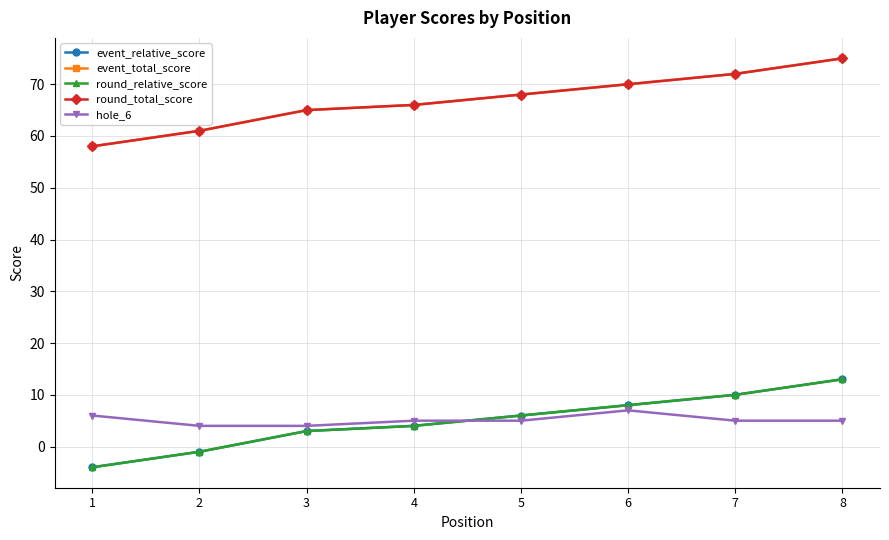

What are all the series names shown in the legend?

event_relative_score, event_total_score, round_relative_score, round_total_score, hole_6